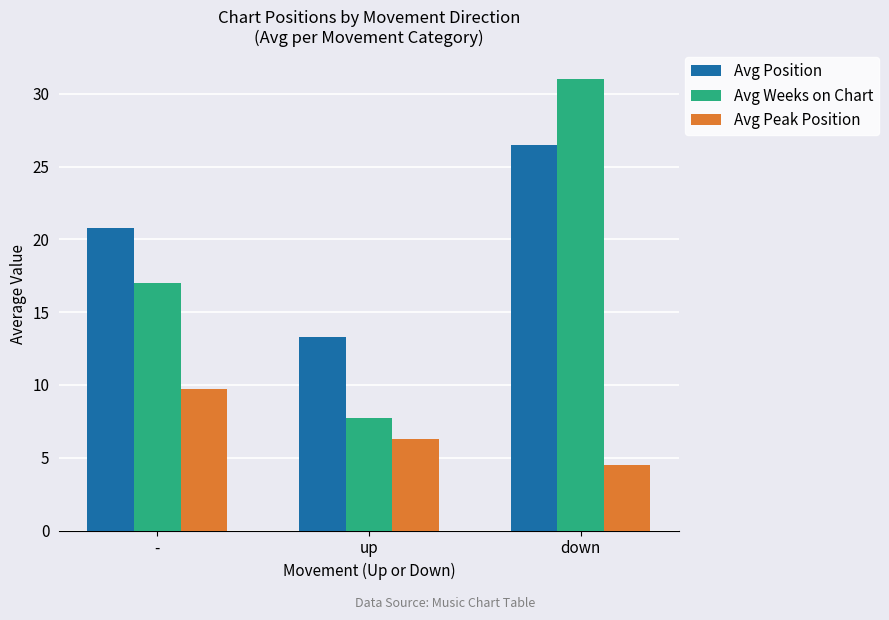

The Avg Peak Position series shows 15.8 at -. True or false?

False